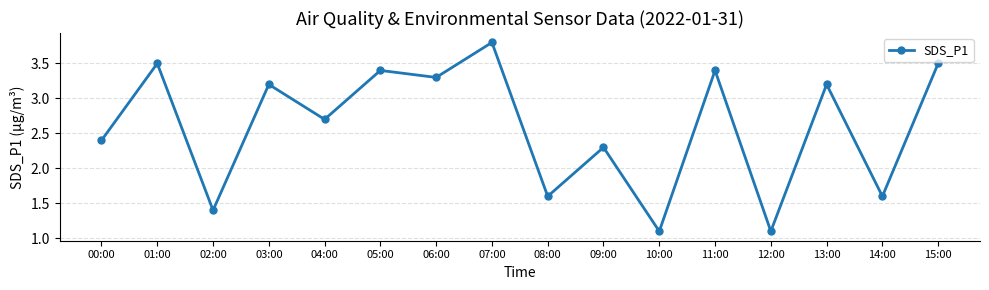

At which label does the data first exceed 3?

01:00